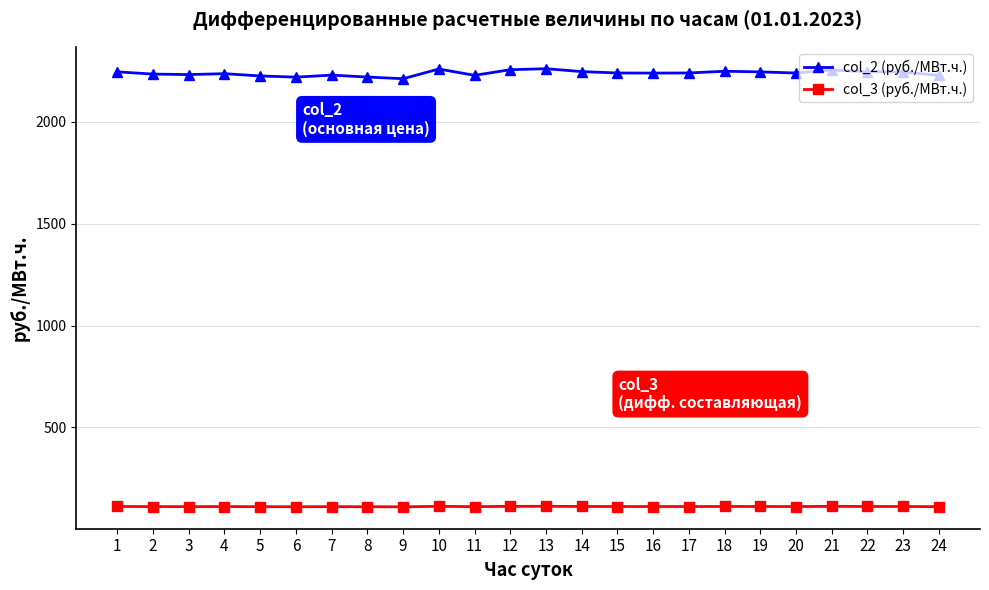

Which series has the largest range (max minus min)?

col_2 (руб./МВт.ч.)